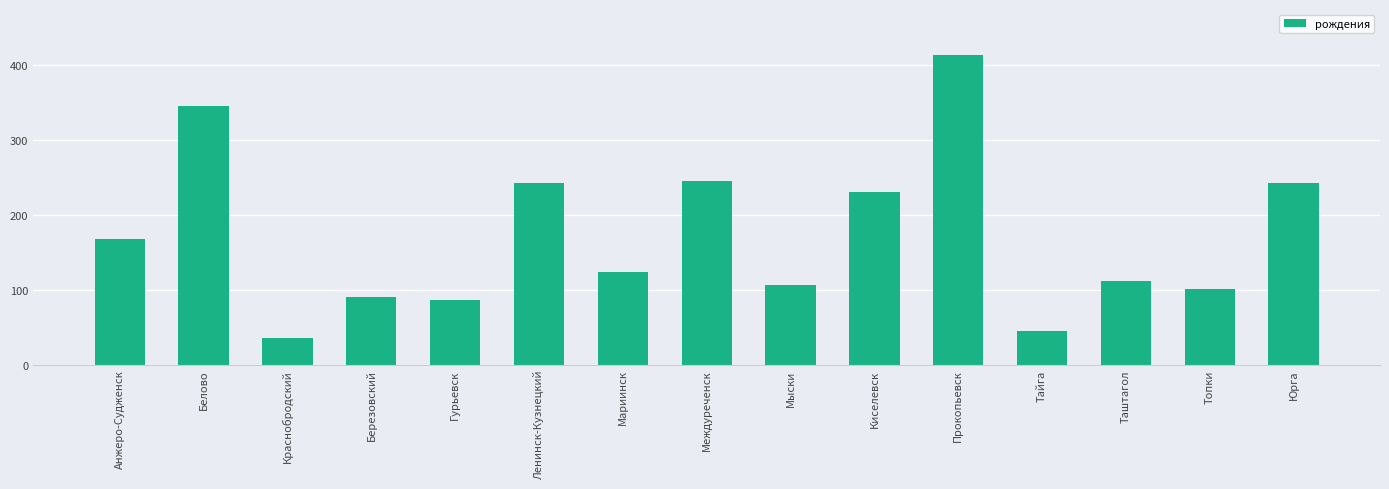

The chart shows a value of 413 at Прокопьевск. True or false?

True